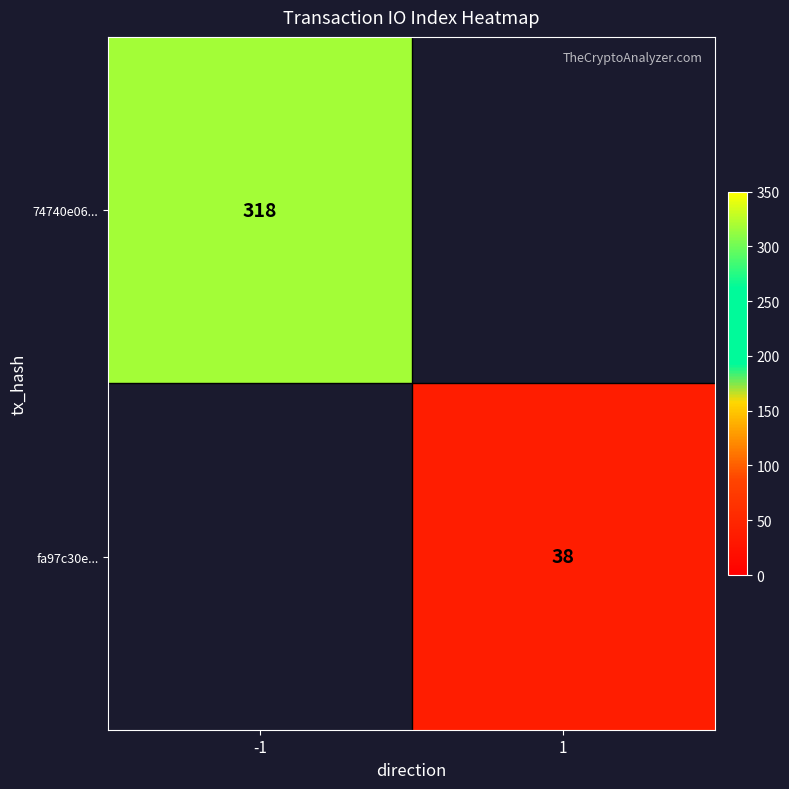

Is it true that 74740e06... equals 107 at -1?

False